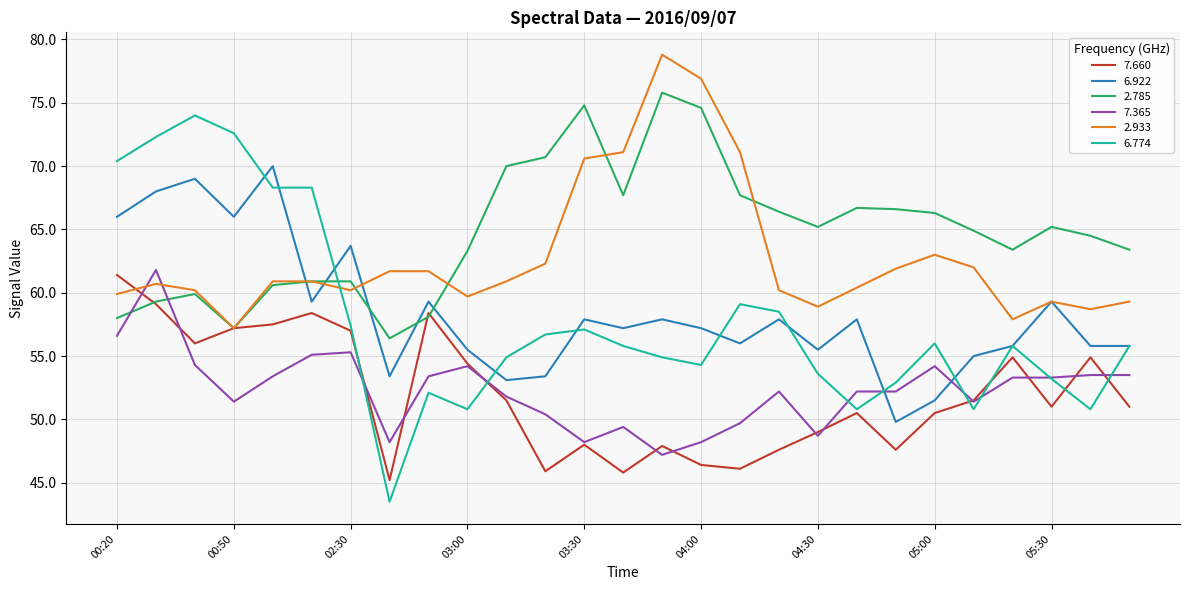

Which series has the largest total across all categories?

2.785